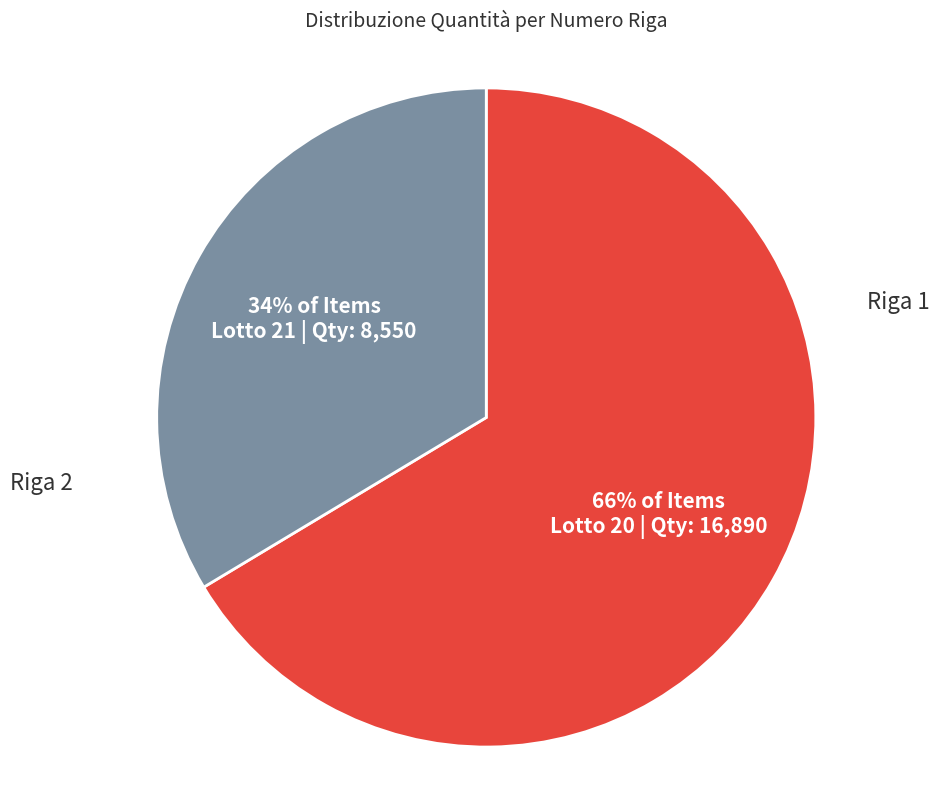

How many slices are in this pie chart?

2